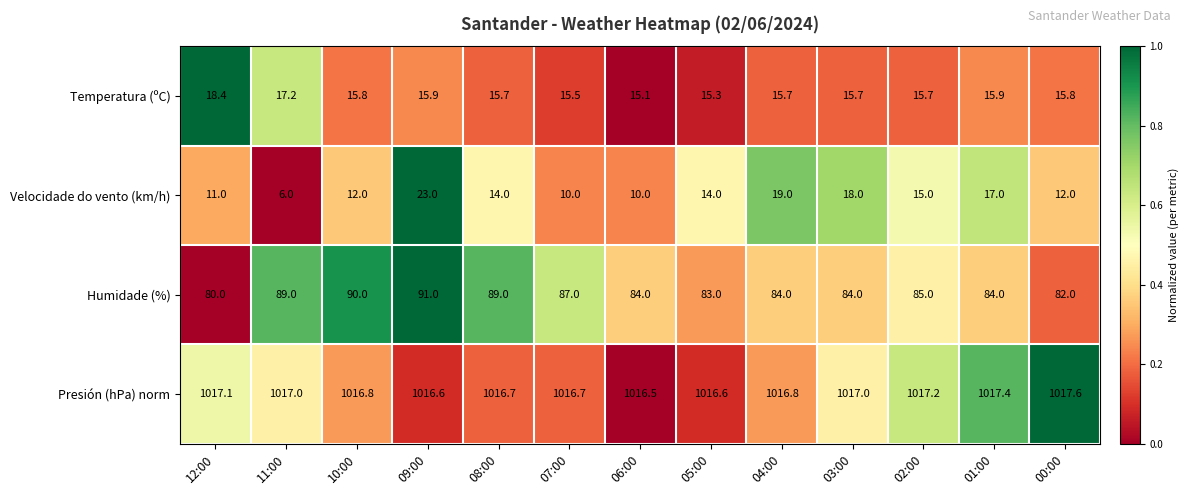

Which series changed the most between 08:00 and 07:00?

Velocidade do vento (km/h)